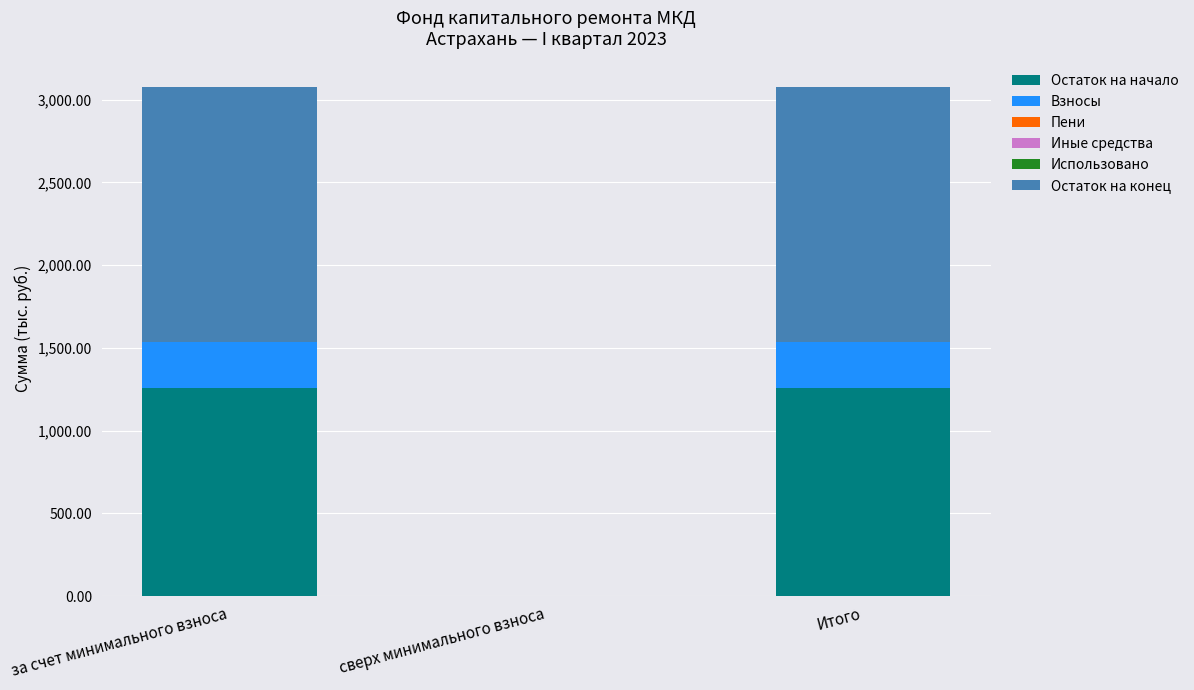

How many series are shown in this chart?

4